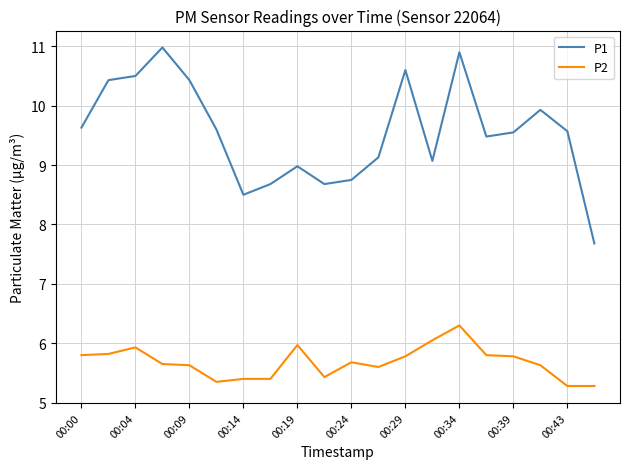

Which series has the largest total across all categories?

P1